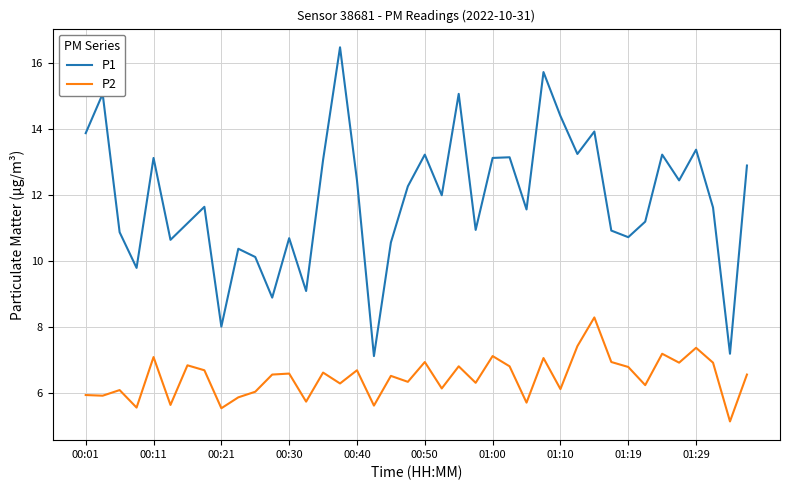

What is the smallest value displayed?

5.2